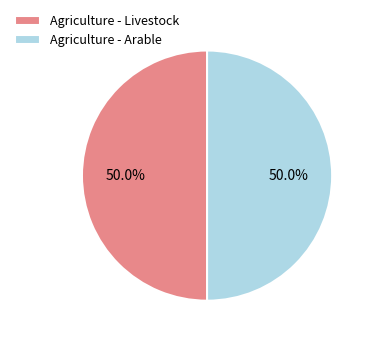

True or false: Agriculture - Livestock accounts for 59% of the total.

False